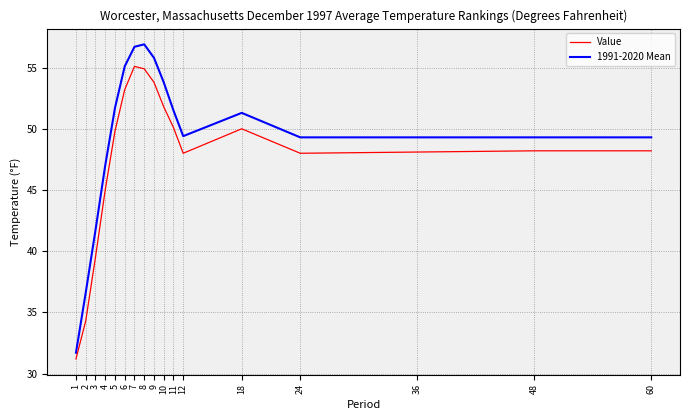

What is the lowest value of the Value series?

31.2